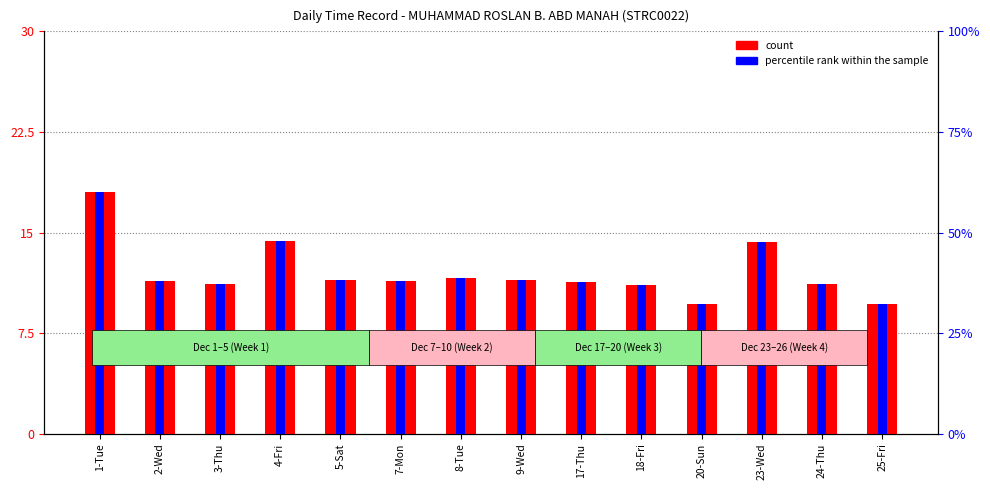

Are the bars horizontal?

No